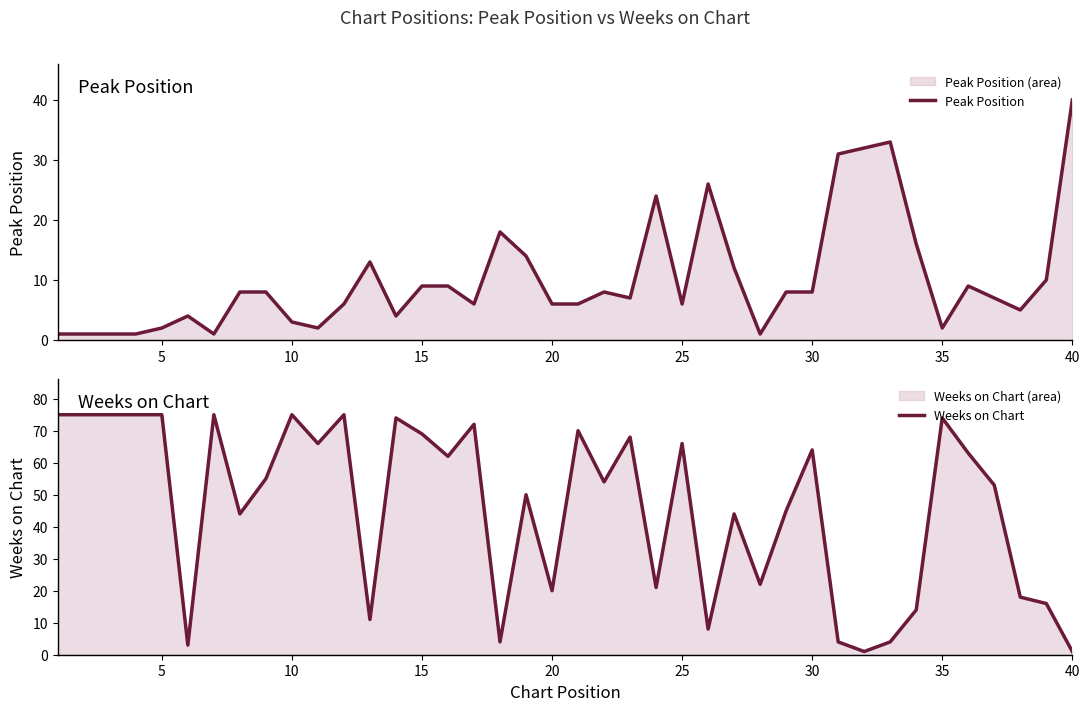

List the series in order of their overall mean, lowest first.

Peak Position, Weeks on Chart